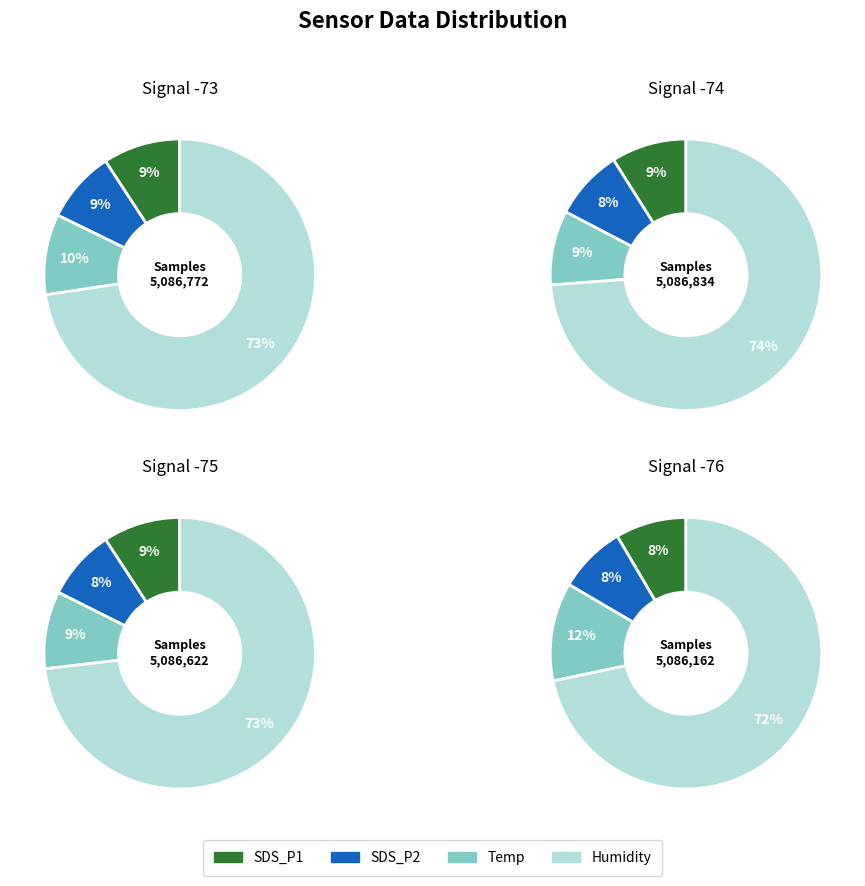

Does 4 account for over 50% of the chart?

No